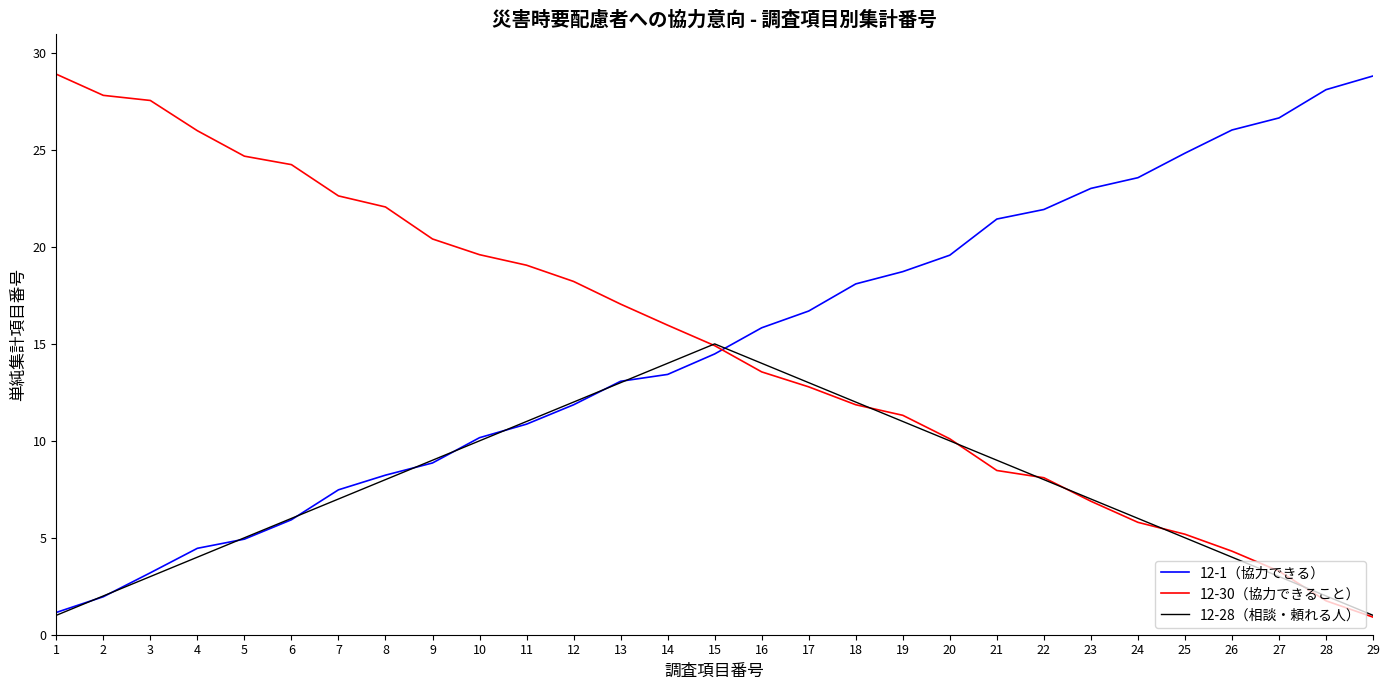

True or false: 12-1（協力できる） has a value of 21.9 at 22.

True